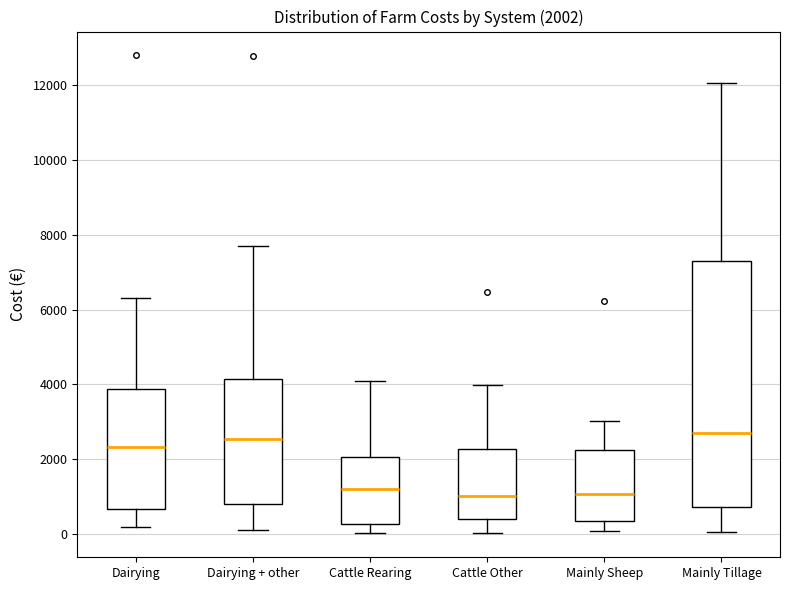

Which box is the tallest, from its lower edge to its upper edge?

Mainly Tillage